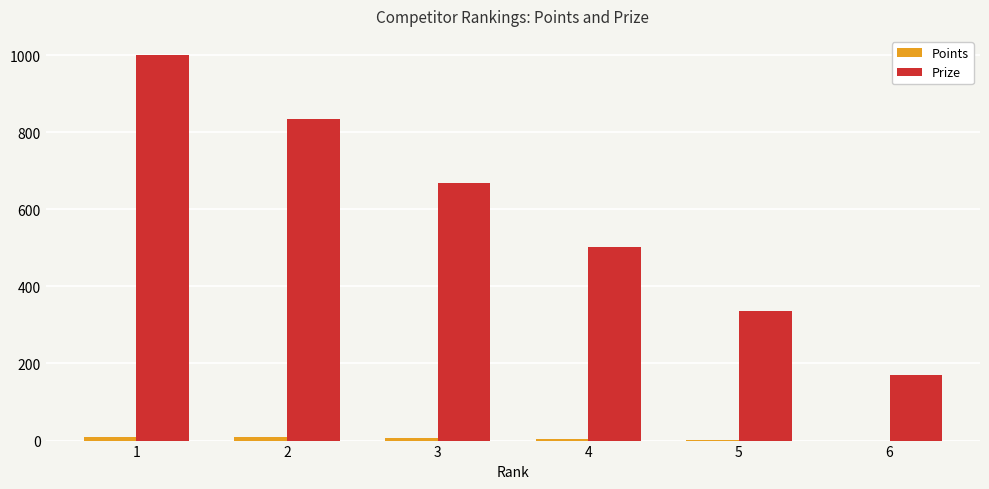

What is the sum of all Prize values?

3510